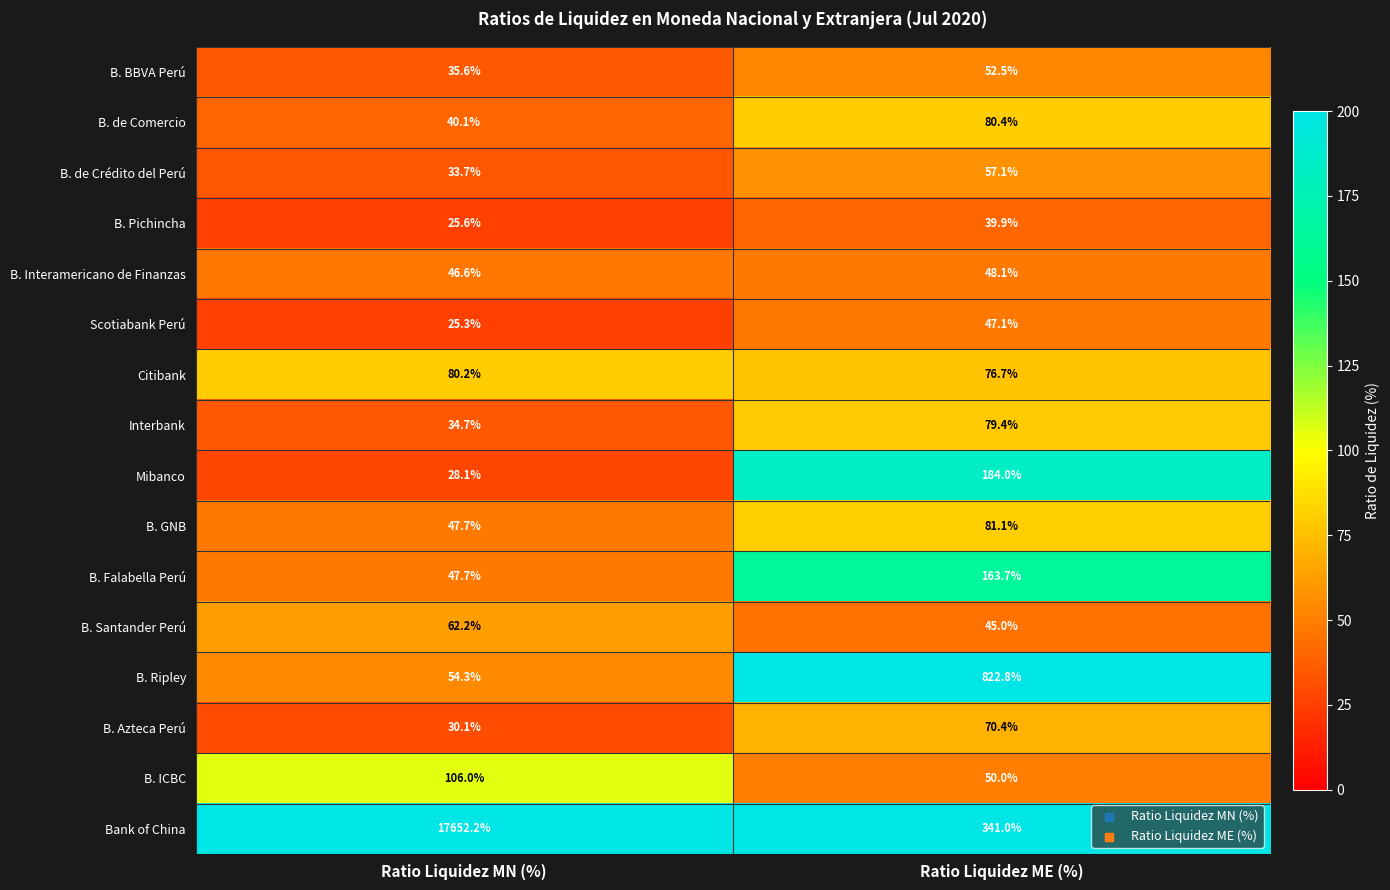

What is the difference between the B. Santander Perú values at Ratio Liquidez MN (%) and Ratio Liquidez ME (%)?

17.2